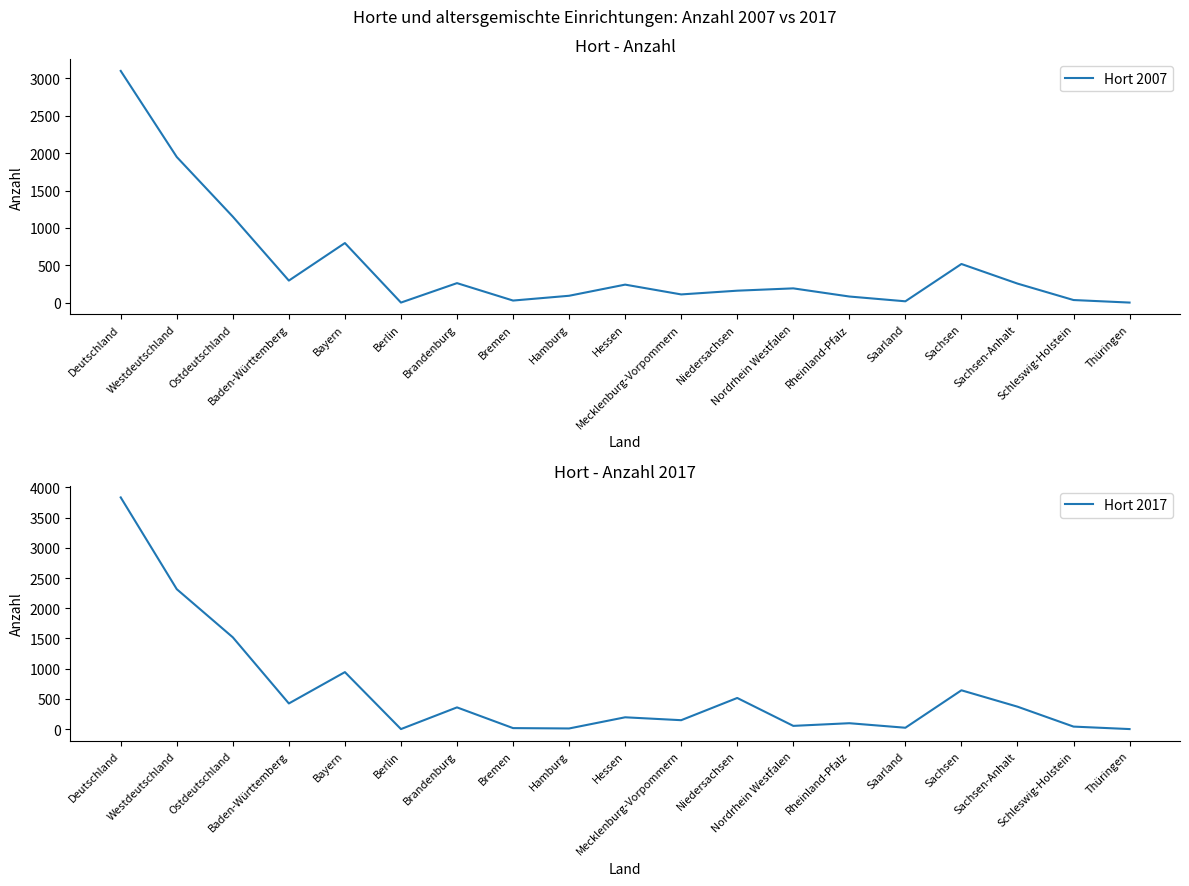

List the series in order of their peak value, lowest first.

Hort 2007, Hort 2017